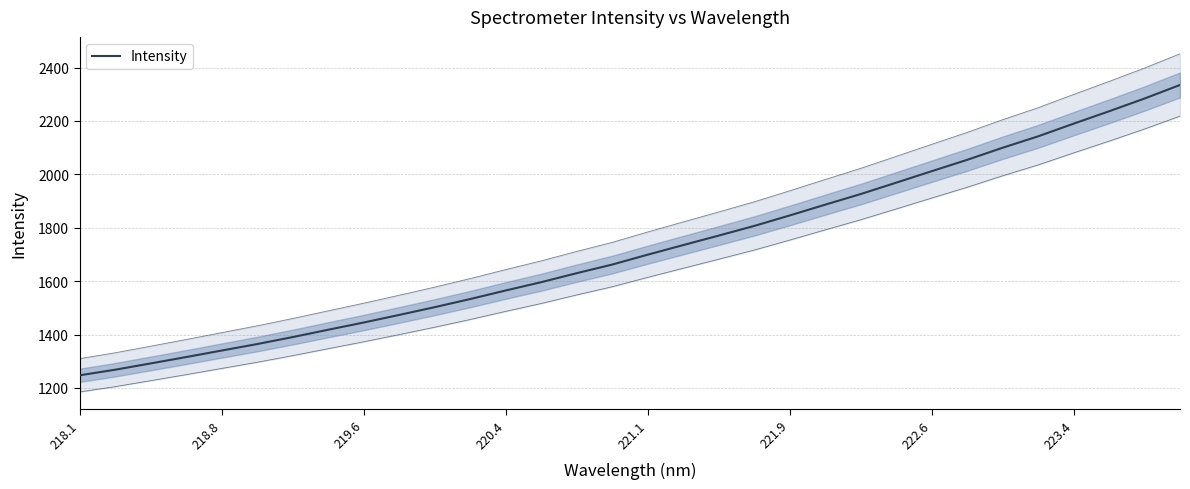

Which has a higher value, 220.4 or 219.6?

220.4